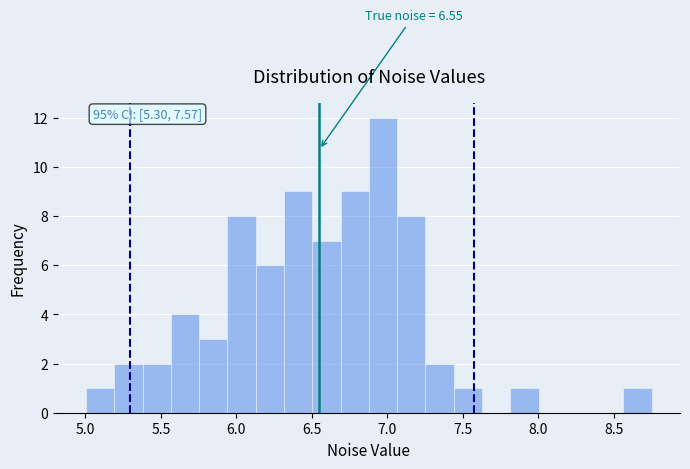

Read against the x-axis, roughly where is the centre of the tallest bar?

6.95